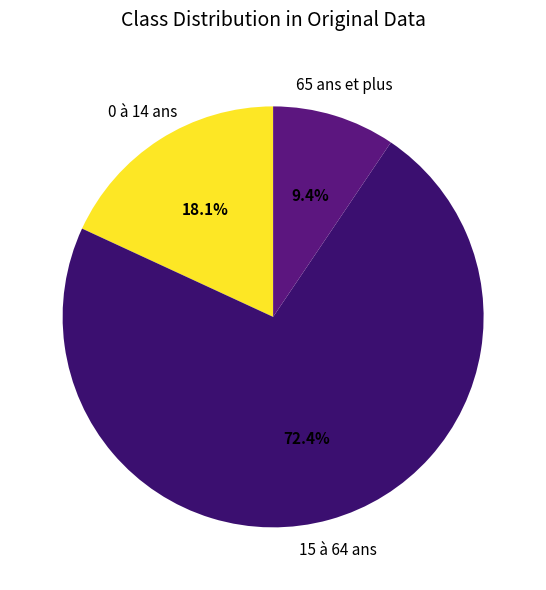

True or false: 0 à 14 ans accounts for 7% of the total.

False